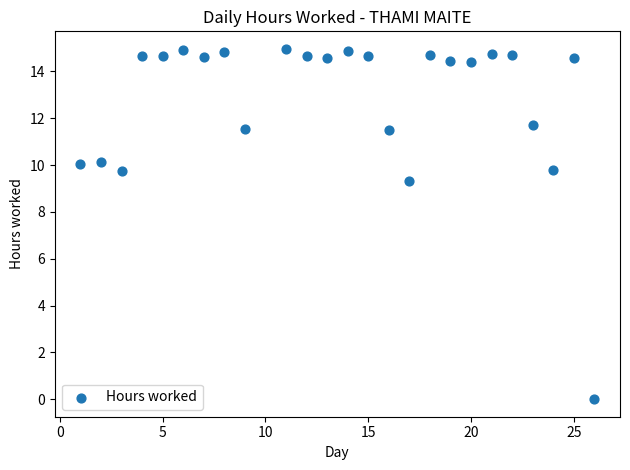

What is the range of X values (max minus min)?

25.0